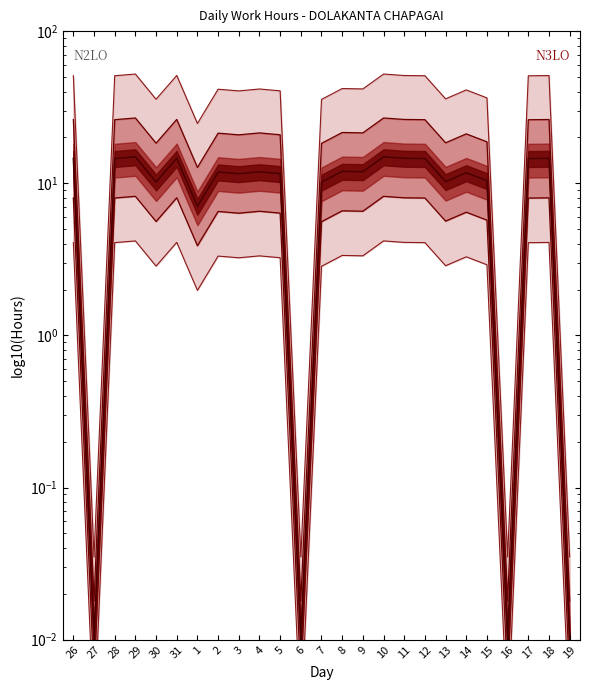

True or false: Upper N3LO and Lower N3LO intersect in this chart.

False